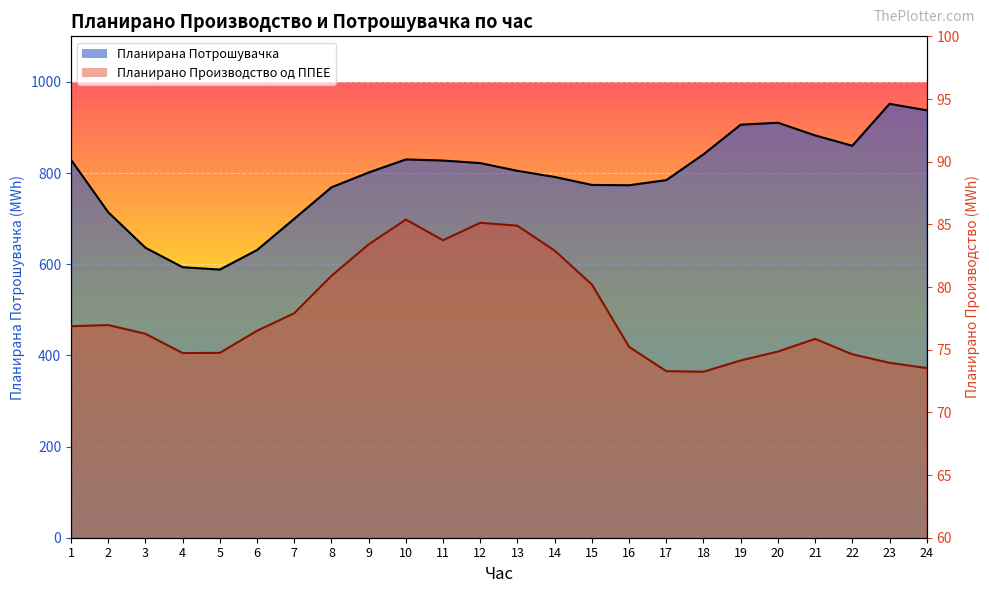

What is the sum of the Планирана Потрошувачка (line) values at 23 and 1?

1780.9